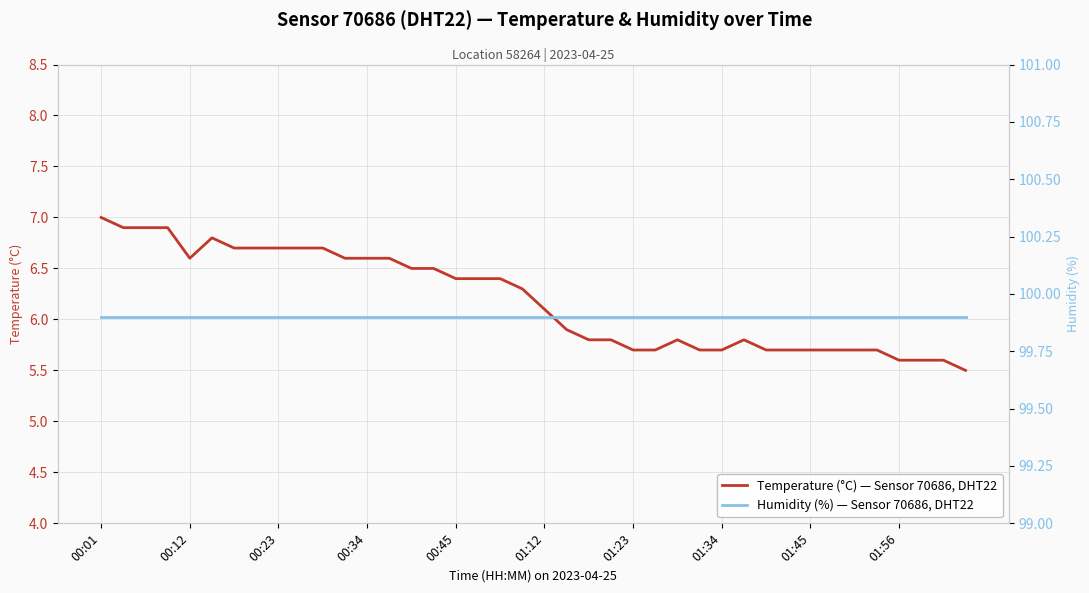

Which category has the highest value across all series?

00:01